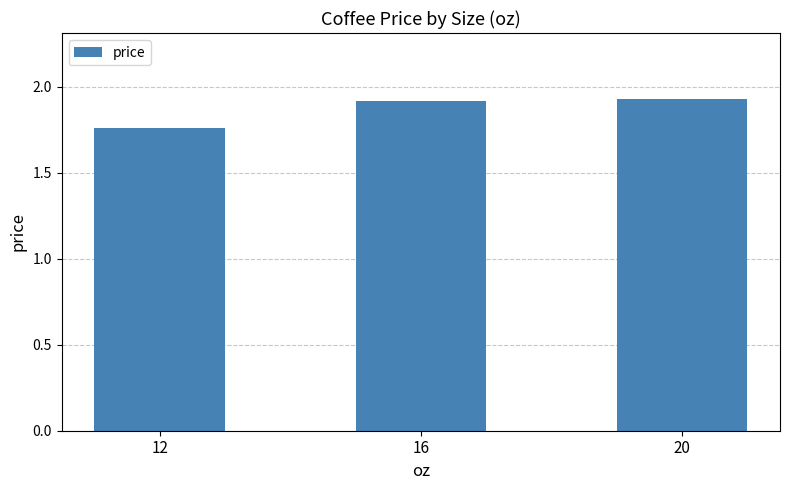

Which has a higher value, 20 or 12?

20